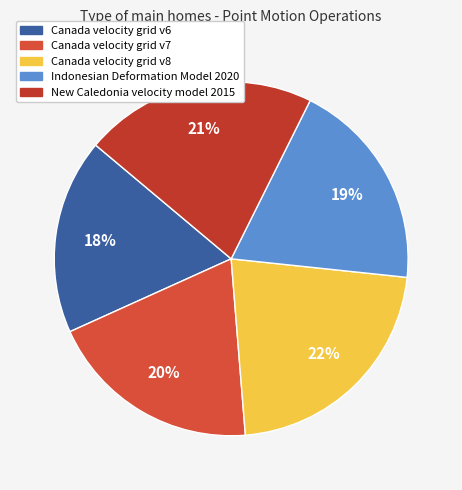

Count the number of slices in the pie.

5